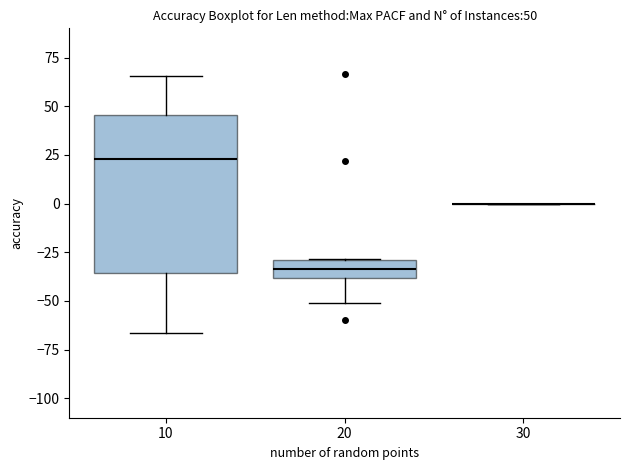

Comparing the boxes themselves (not the whiskers), which one is the tallest?

10